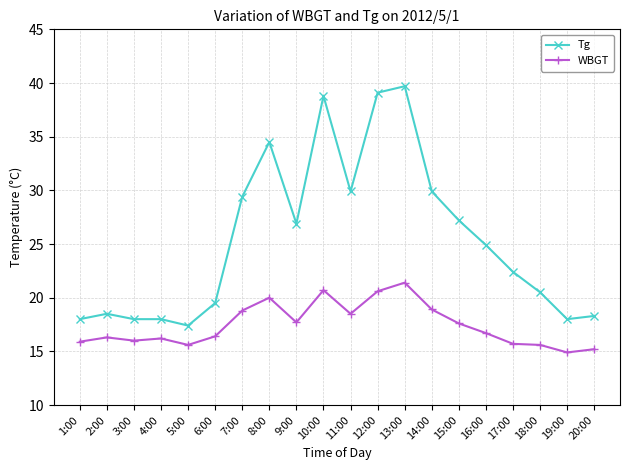

Rank the series at 5:00 from highest to lowest value.

Tg, WBGT